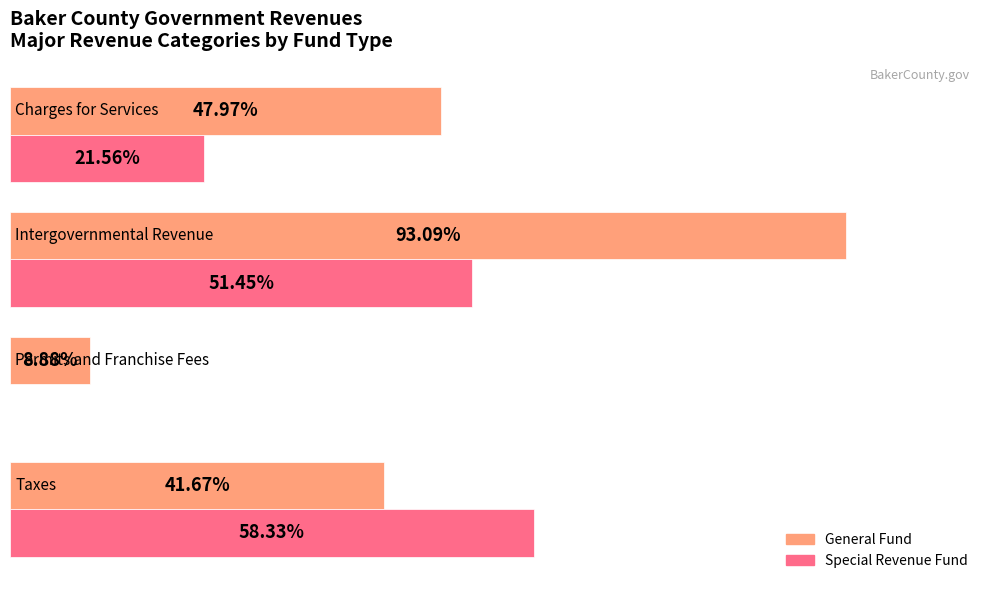

How many groups of bars are there?

4